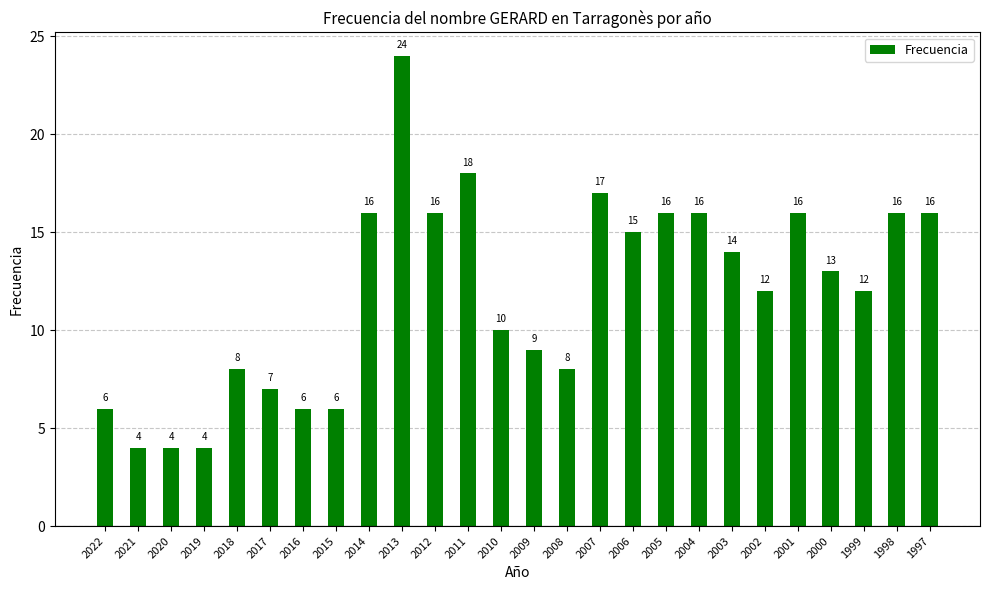

Reading left to right, transcribe all the data shown in this chart.

2022=6	2021=4	2020=4	2019=4	2018=8	2017=7	2016=6	2015=6	2014=16	2013=24	2012=16	2011=18	2010=10	2009=9	2008=8	2007=17	2006=15	2005=16	2004=16	2003=14	2002=12	2001=16	2000=13	1999=12	1998=16	1997=16